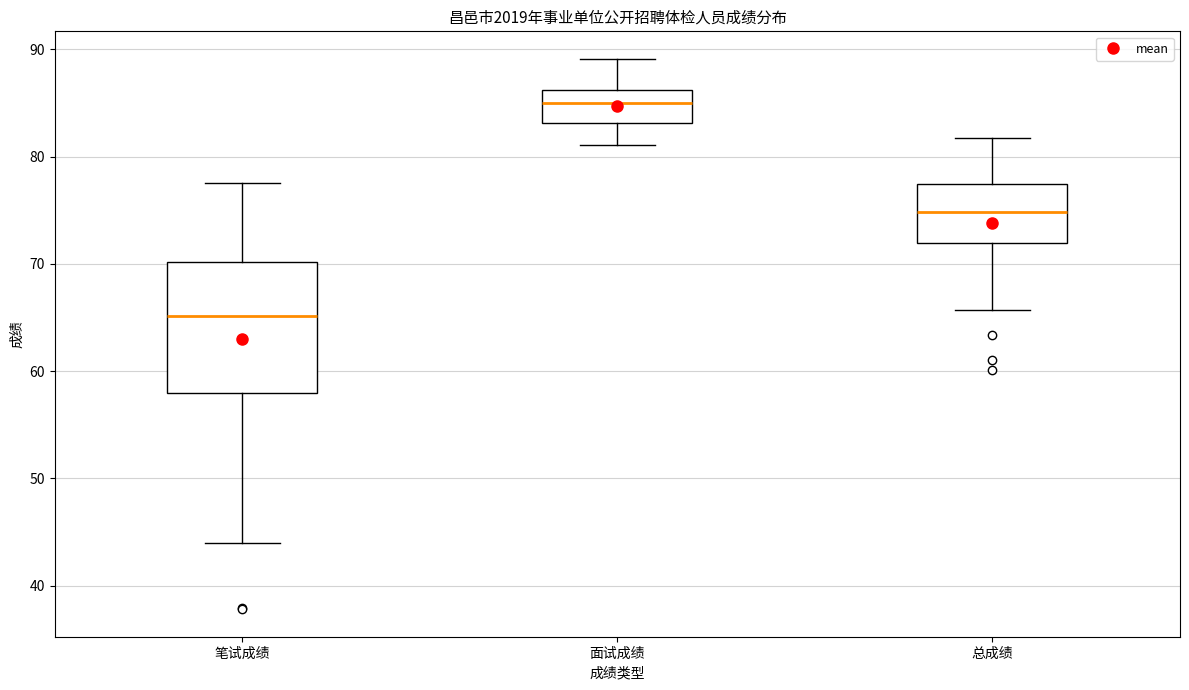

Reading left to right, transcribe this box plot: for each box, give where its median line is, the range the box spans, and where its two whiskers end, as read against the y-axis. The values are not printed on the chart, so give them approximately, as read against the axis.

笔试成绩: median 65, box 58 to 70, whiskers 44 to 78
面试成绩: median 85, box 83 to 86, whiskers 81 to 89
总成绩: median 75, box 72 to 77, whiskers 66 to 82